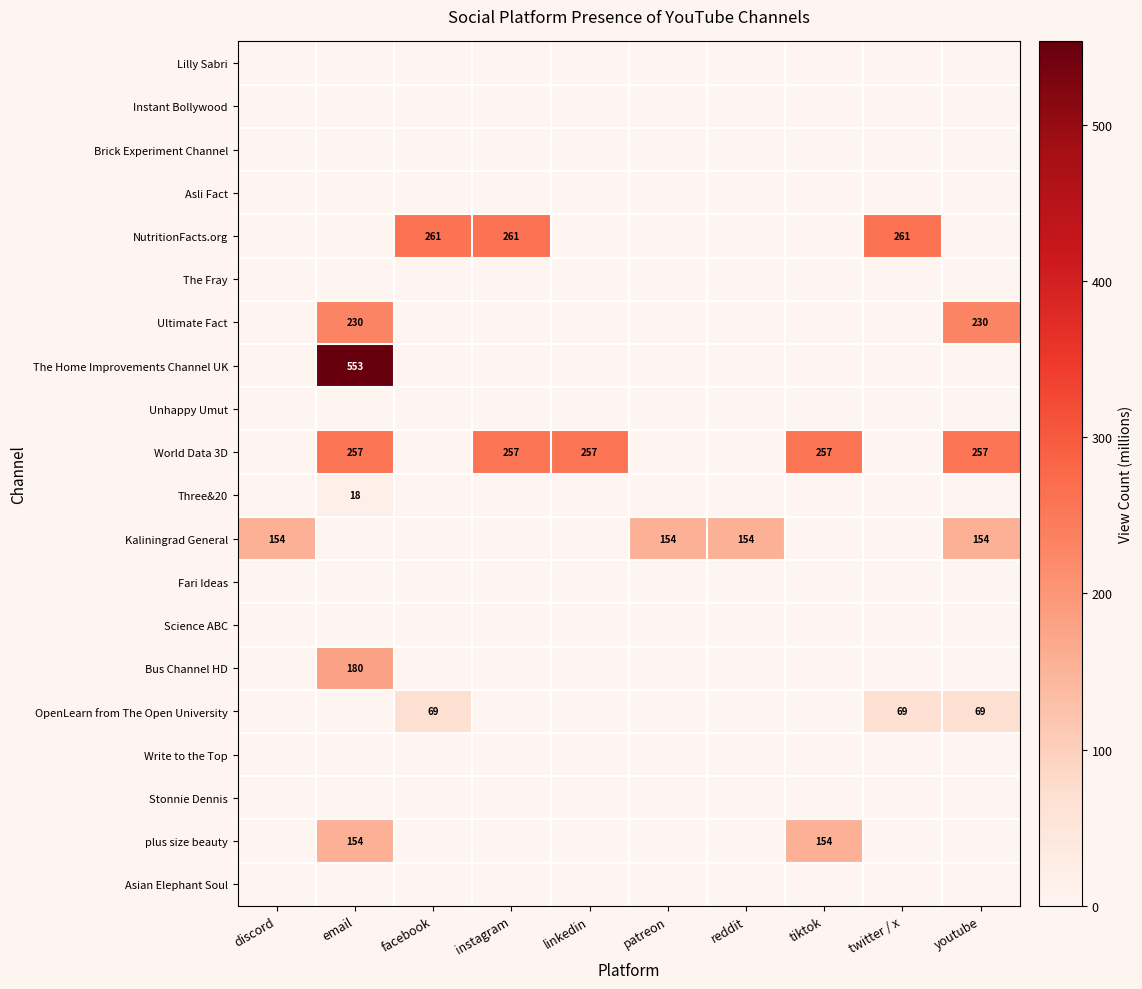

List the labels in order of Lilly Sabri value, smallest first.

discord, email, facebook, instagram, linkedin, patreon, reddit, tiktok, twitter / x, youtube